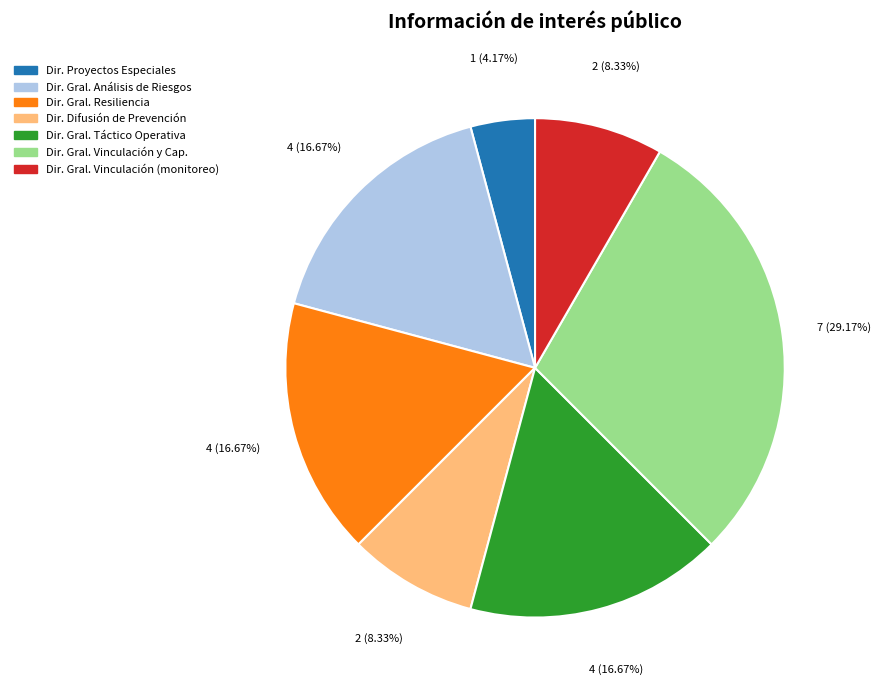

Is there any slice that represents more than half of the pie?

No